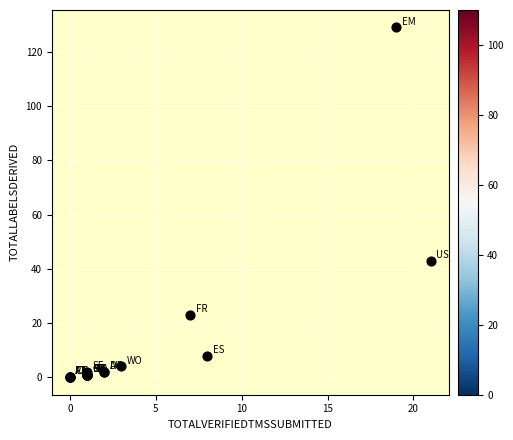

What Y value in the scatter plot is closest to 64?

43